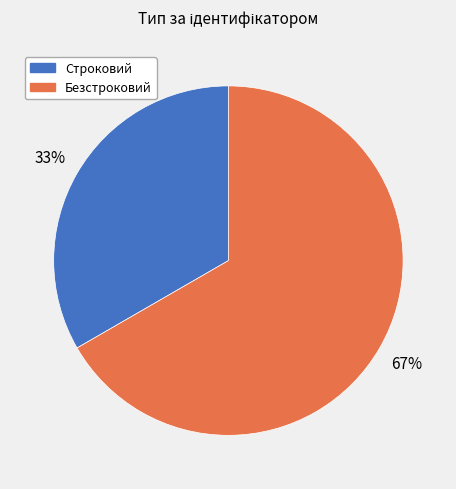

Is the sum of Строковий and Безстроковий greater than half?

Yes